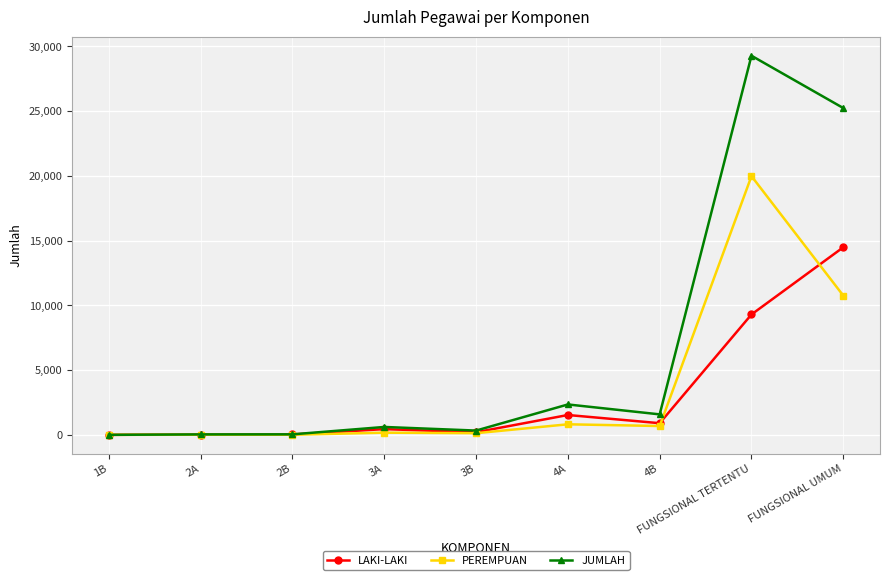

The value of JUMLAH at 4A is 2348. True or false?

True